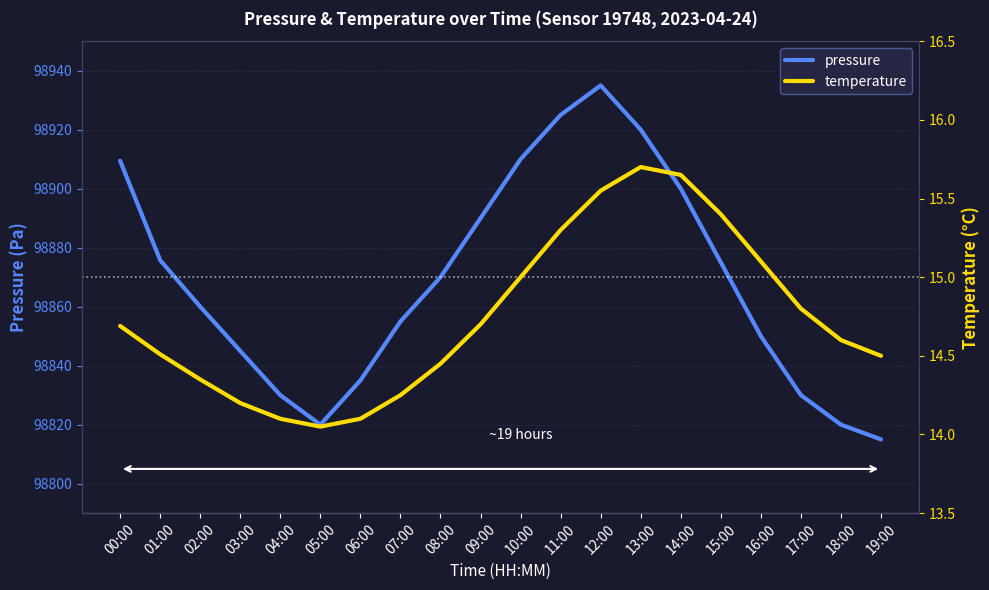

Read the temperature value at 12:00.

15.6